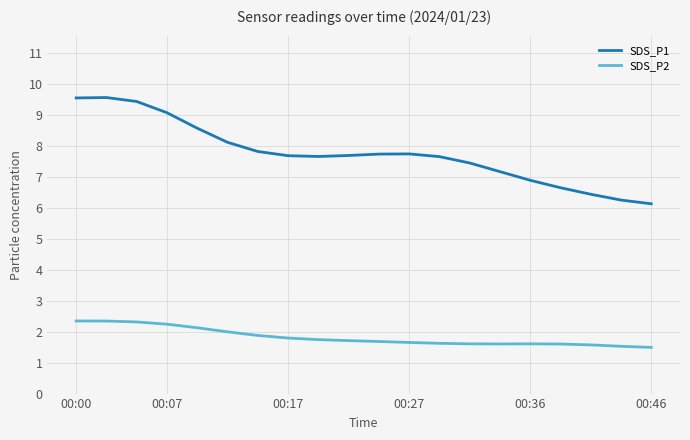

What is the highest value of the SDS_P2 series?

2.3